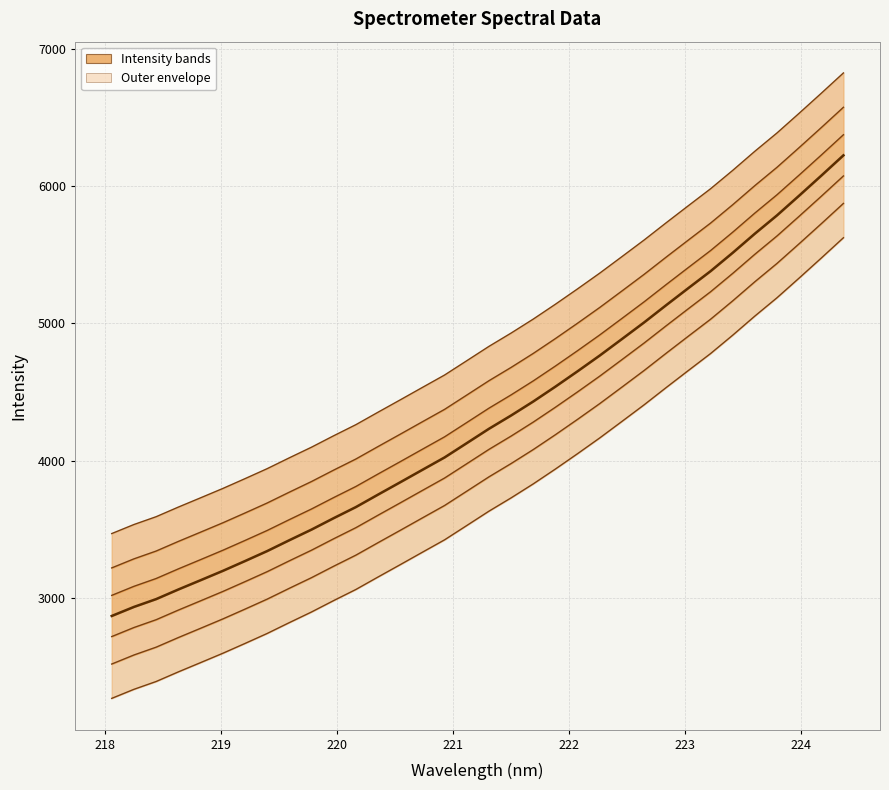

What is the value of the y point at the 34th from the left?

5874.3